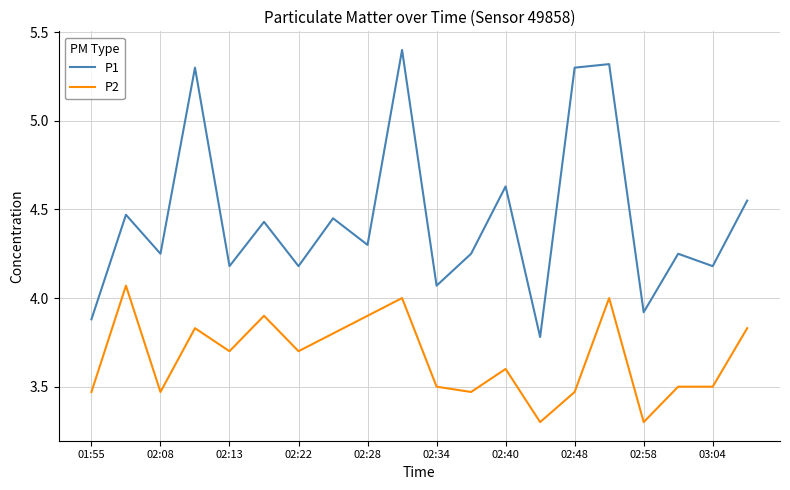

True or false: P1 has more than 2 points higher than both neighbors.

True